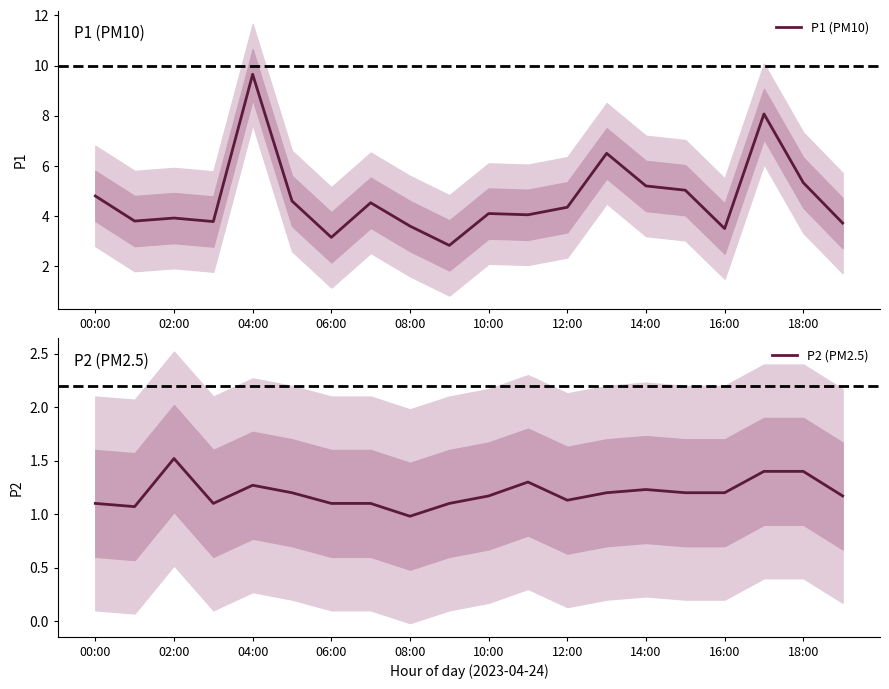

What is the maximum value for P1 (PM10)?

9.7